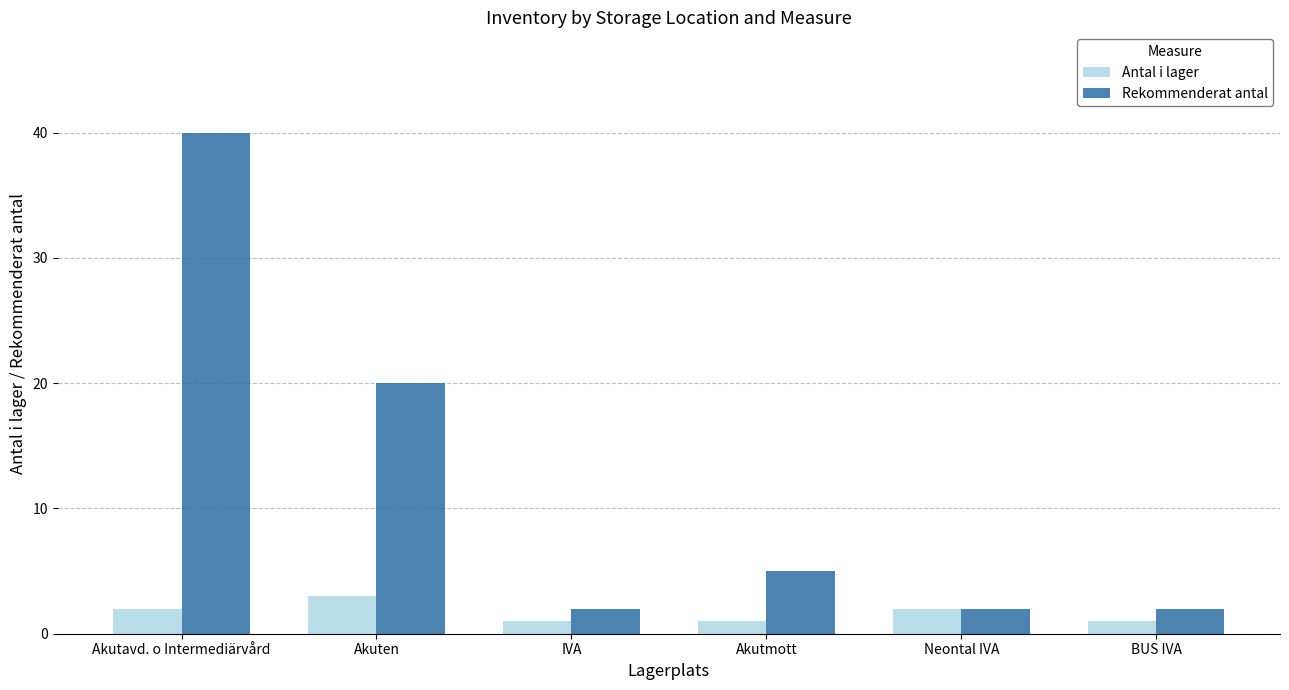

Between IVA and Akutmott, which series saw the biggest shift?

Rekommenderat antal